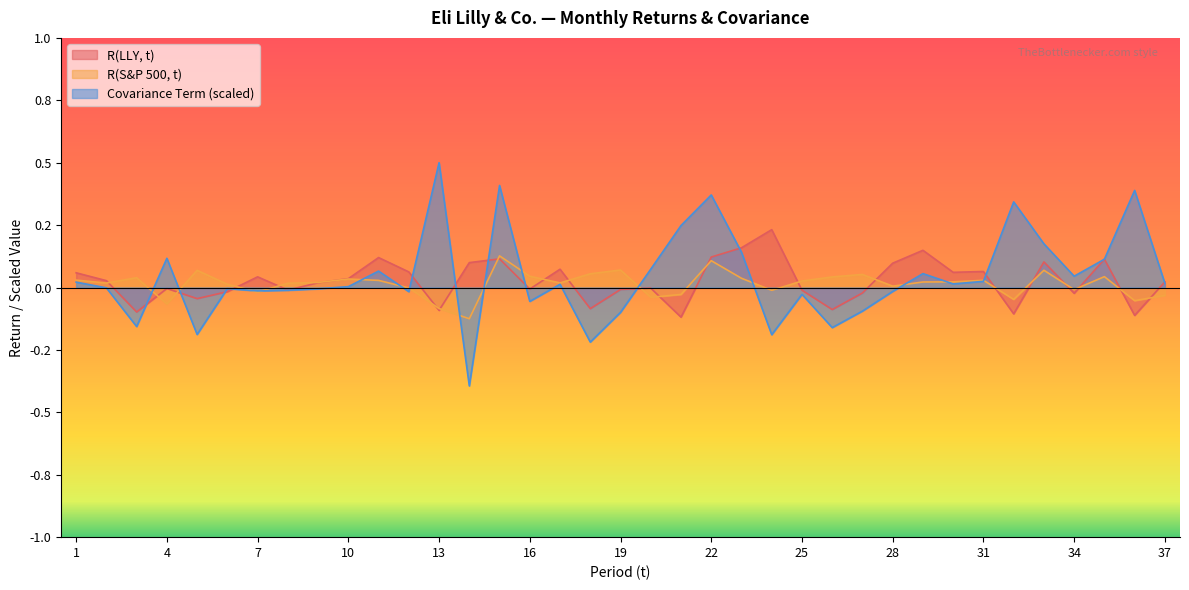

The value of Covariance Term at 4 is 0.2. True or false?

False